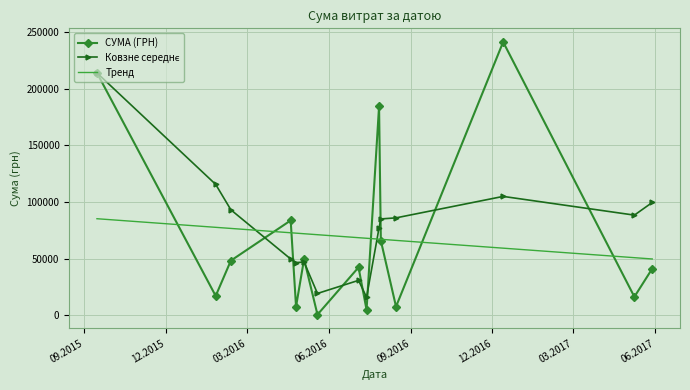

What is the greatest value displayed?

241258.0